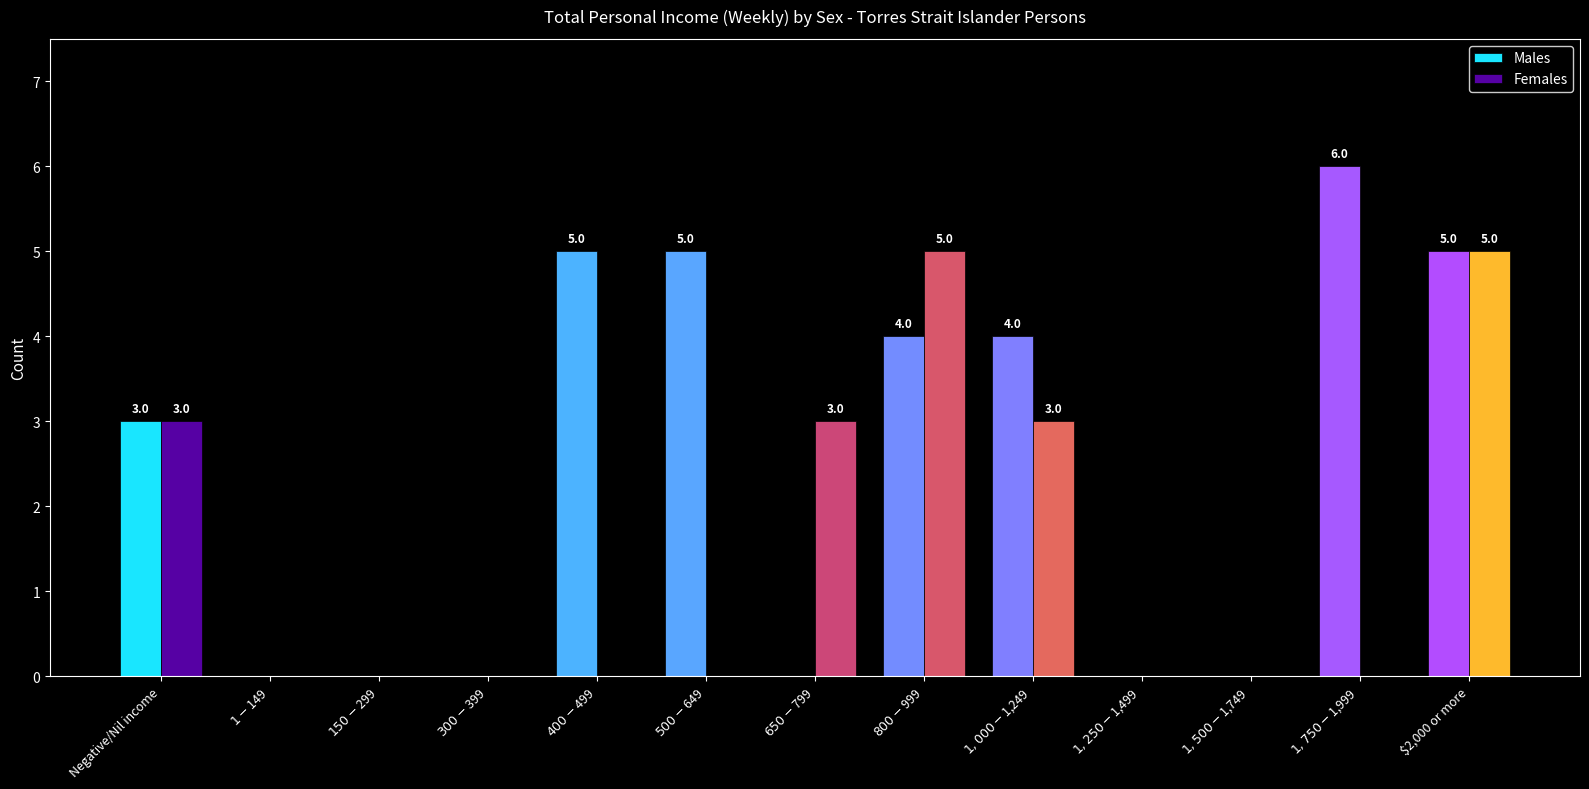

The value of Females at $800-$999 is 8. True or false?

False